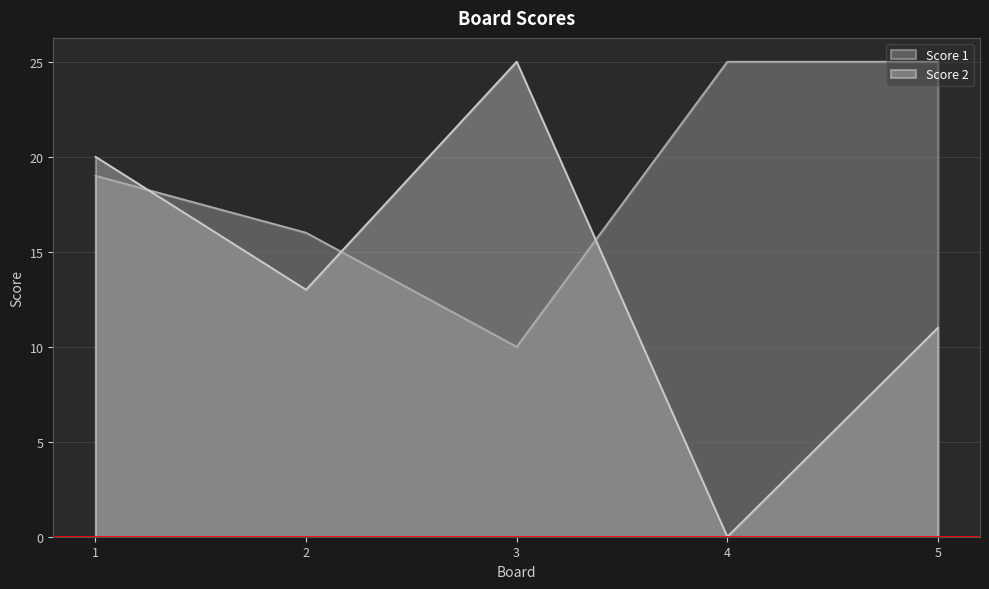

What is the lowest value of the Score 1 series?

10